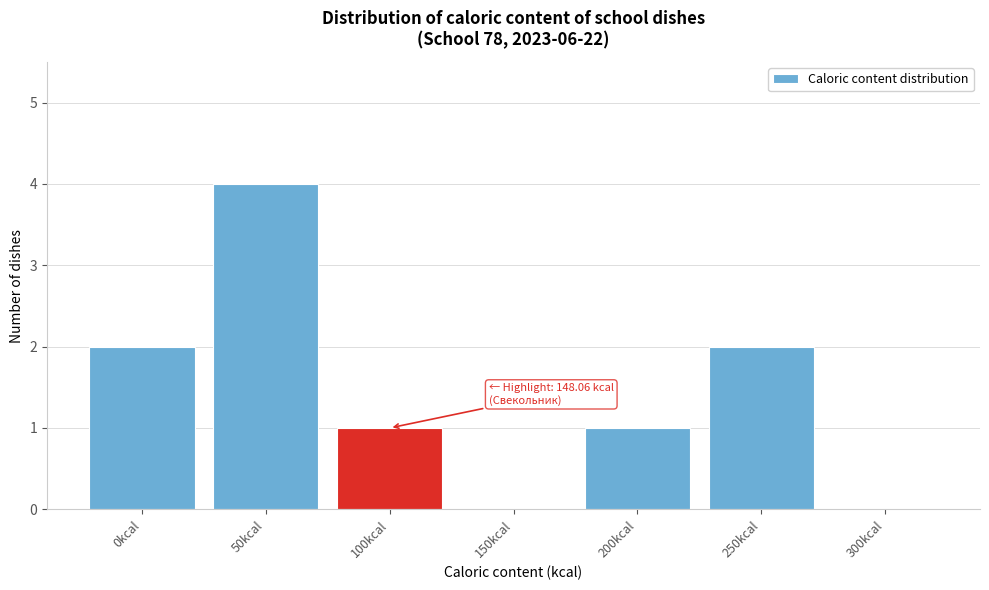

Reading right to left, what are all the values shown in this chart?

300kcal=0	250kcal=2	200kcal=1	150kcal=0	100kcal=1	50kcal=4	0kcal=2